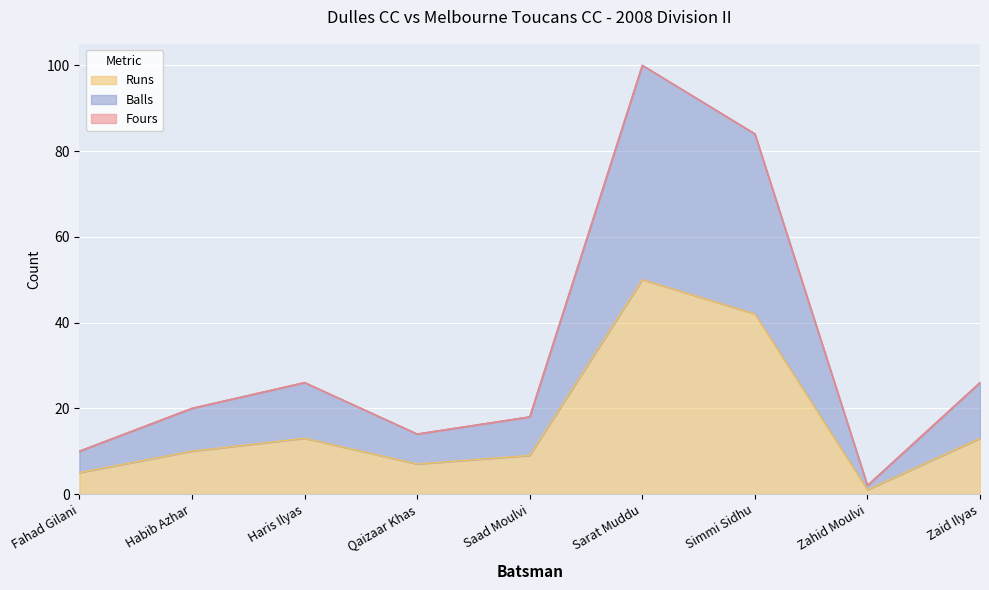

Does the chart display data point markers on the line(s)?

No